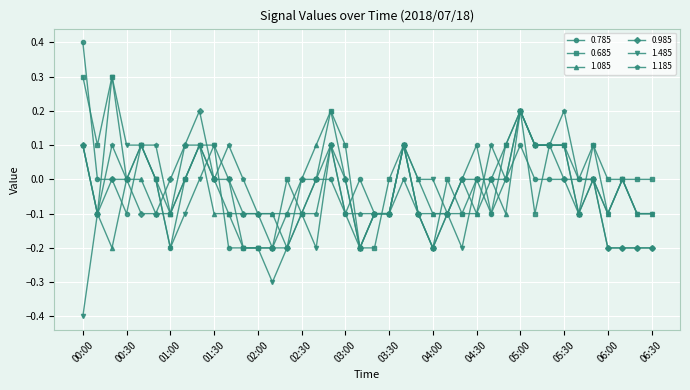

True or false: 1.485 has more than 1 points higher than both neighbors.

True